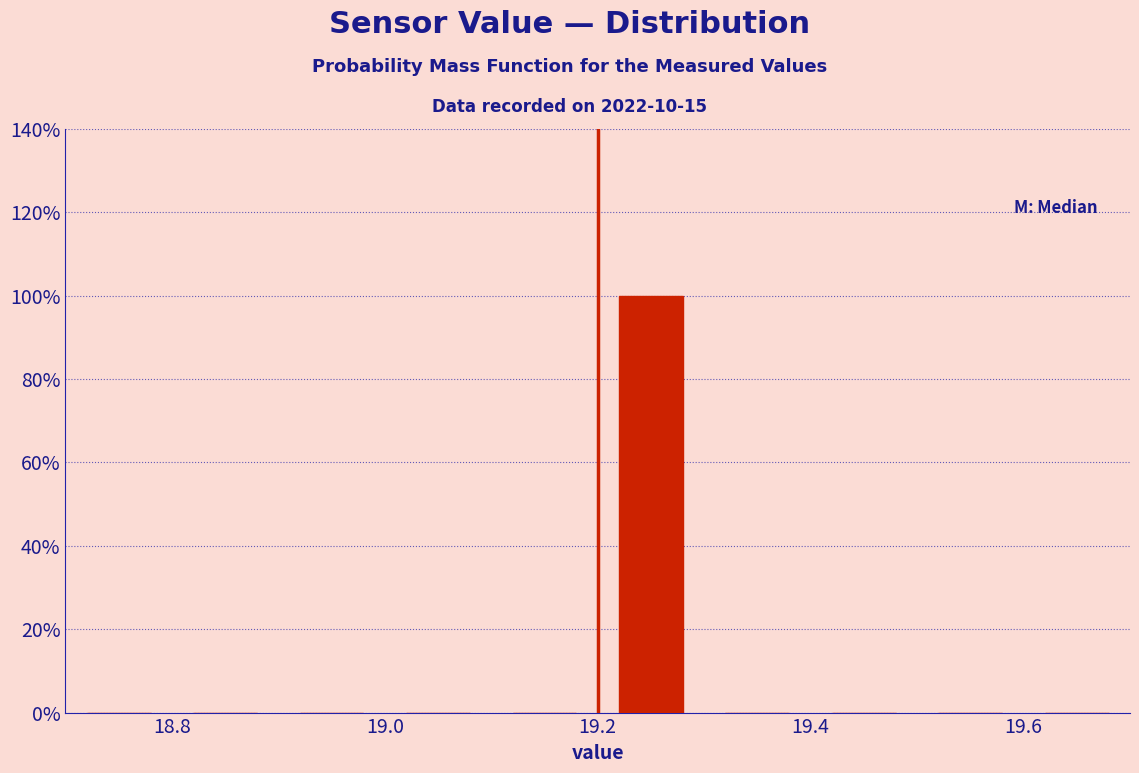

Reading left to right, list every bar in this chart as the range it spans on the x-axis followed by its height. The values are not printed on the chart, so give them approximately, as read against the axis.

18.7 to 18.8: 0
18.8 to 18.9: 0
18.9 to 19.0: 0
19.0 to 19.1: 0
19.1 to 19.2: 0
19.2 to 19.3: 100
19.3 to 19.4: 0
19.4 to 19.5: 0
19.5 to 19.6: 0
19.6 to 19.7: 0